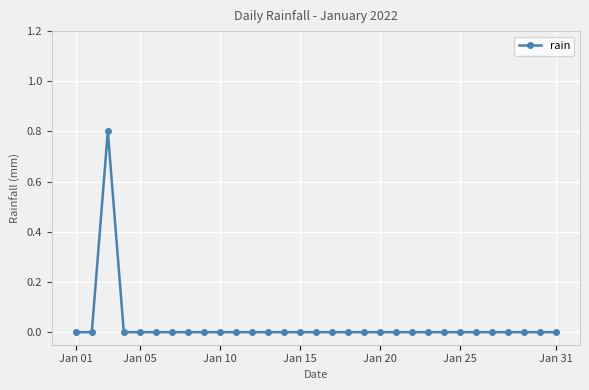

What is the difference between the maximum and minimum values?

0.8